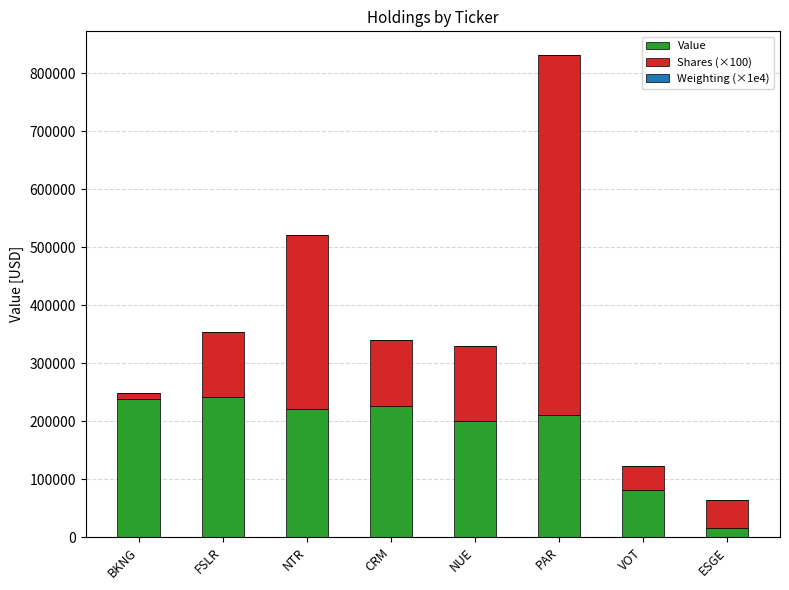

The Value series shows 200348 at NUE. True or false?

True